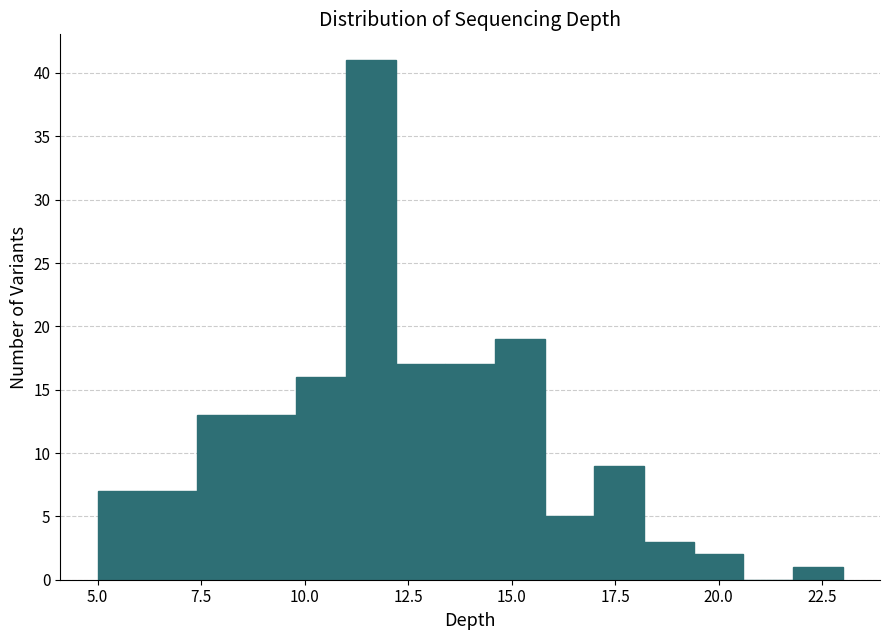

Read against the x-axis, roughly where is the centre of the tallest bar?

11.5